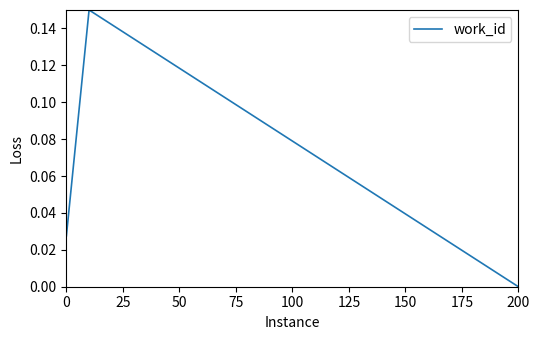

Does the chart have visible grid lines?

No